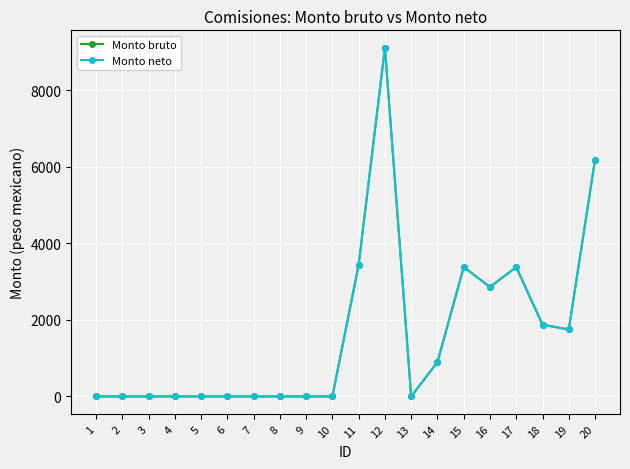

Reading left to right, list all the values displayed in this chart.

Monto bruto: 0	0	0	0	0	0	0	0	0	0	3438	9109	0	898	3380	2860	3380	1875	1750	6188
Monto neto: 0	0	0	0	0	0	0	0	0	0	3438	9109	0	898	3380	2860	3380	1875	1750	6188